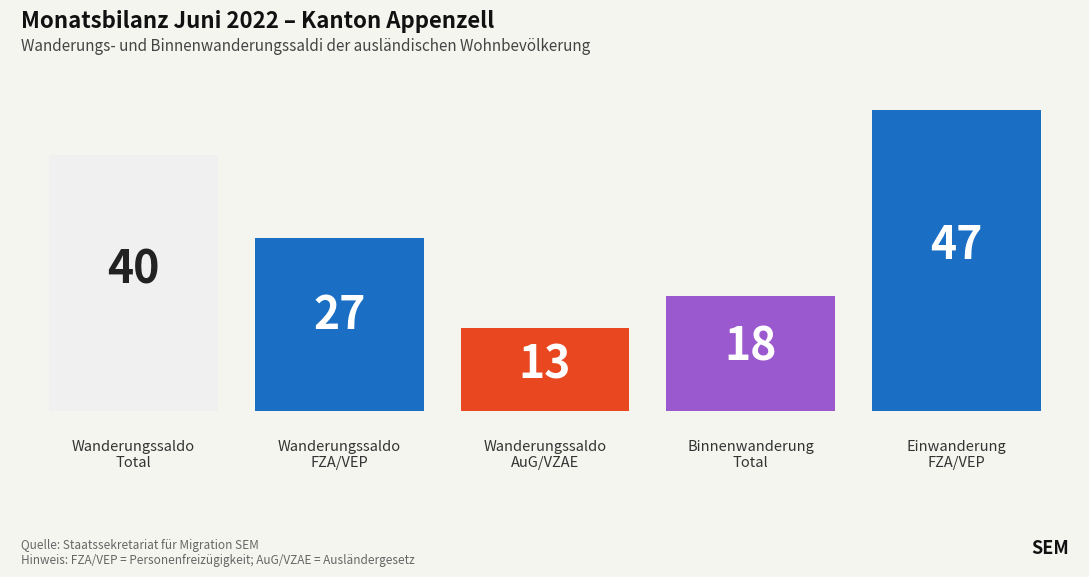

Are the bars horizontal?

No